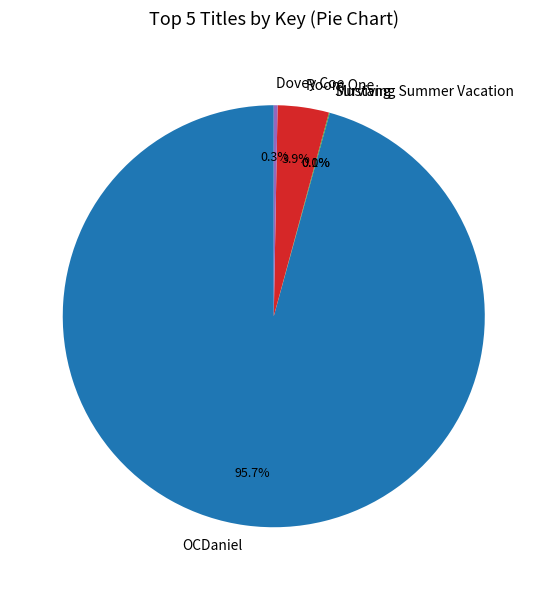

To the nearest percent, what portion does OCDaniel represent?

96%